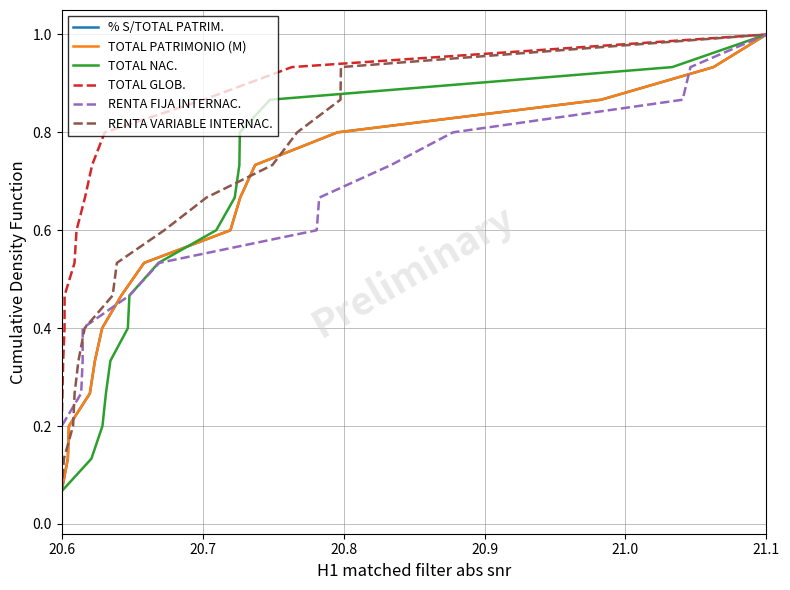

True or false: RENTA VARIABLE INTERNAC. has more than 1 interior local peaks.

False